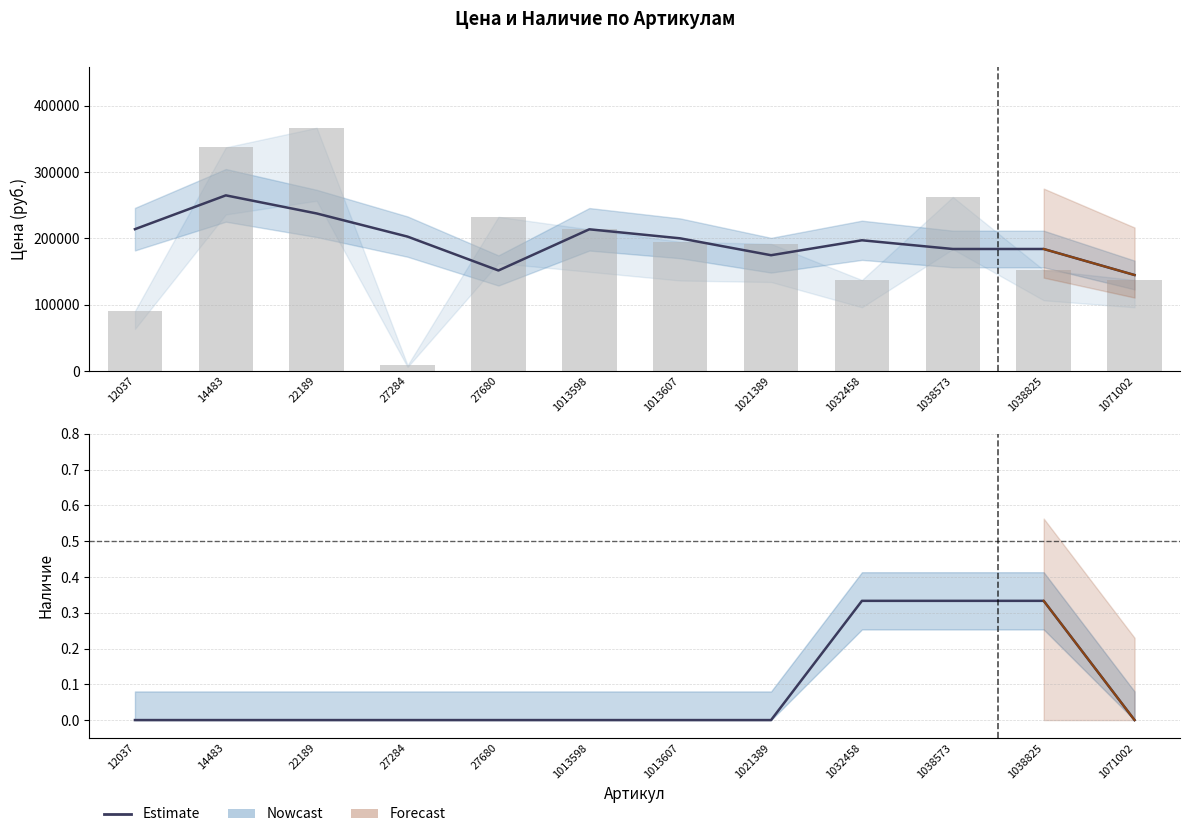

True or false: the data shows 0.2 at 1032458.

False